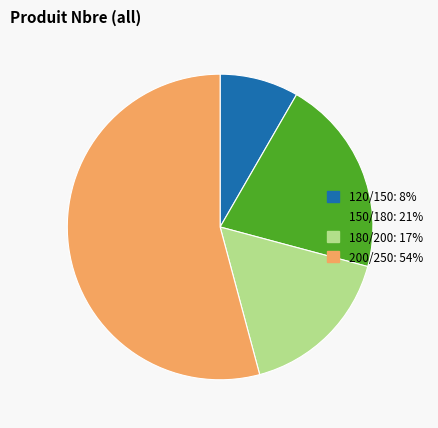

Does 180/200: 17% account for over 50% of the chart?

No